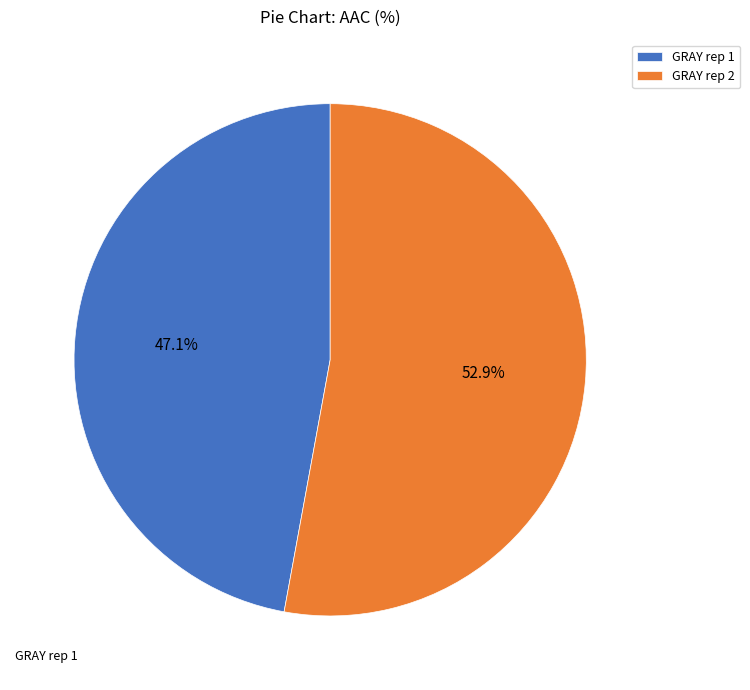

Between GRAY rep 2 and GRAY rep 1, which is larger?

GRAY rep 2